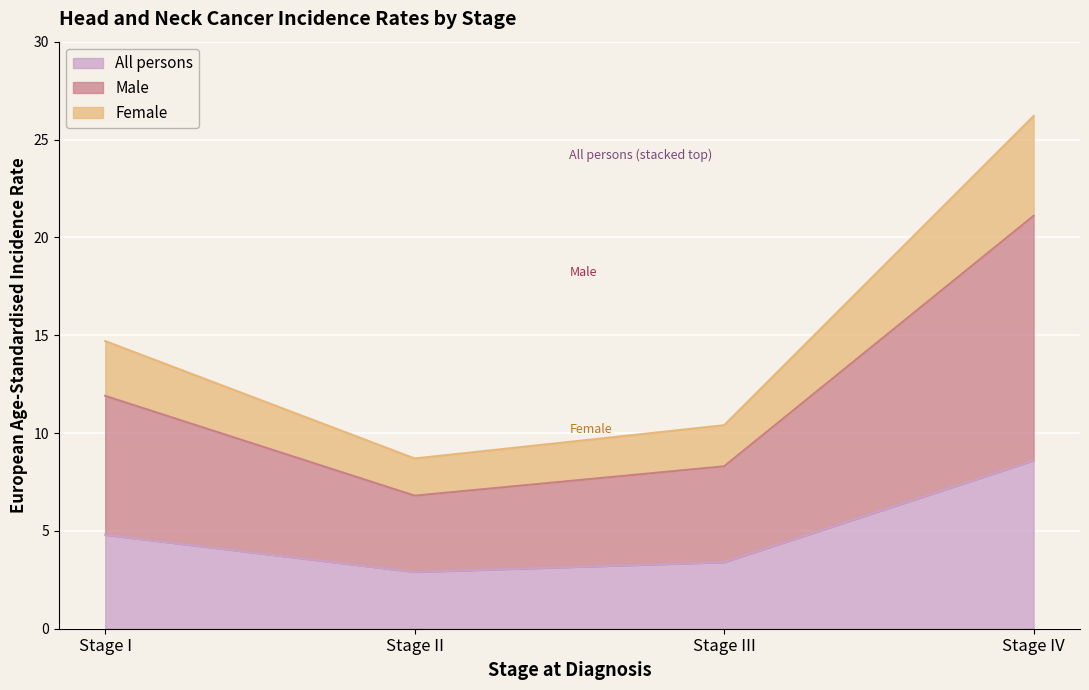

What are all the series names shown in the legend?

All persons, Male, Female